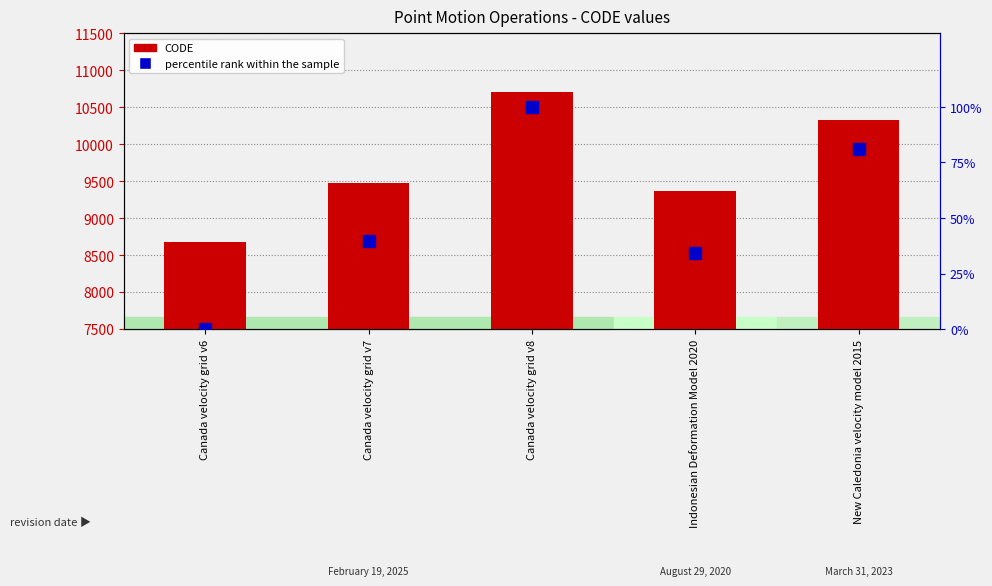

What is the label of the 4th bar from the left?

Indonesian Deformation Model 2020